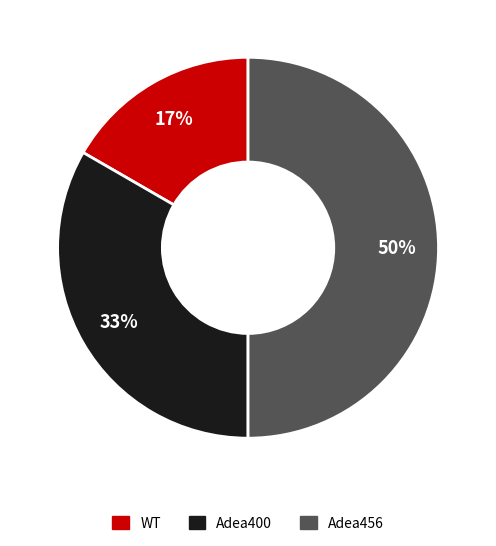

To the nearest percent, what is the difference between the largest and smallest slice percentages?

33%